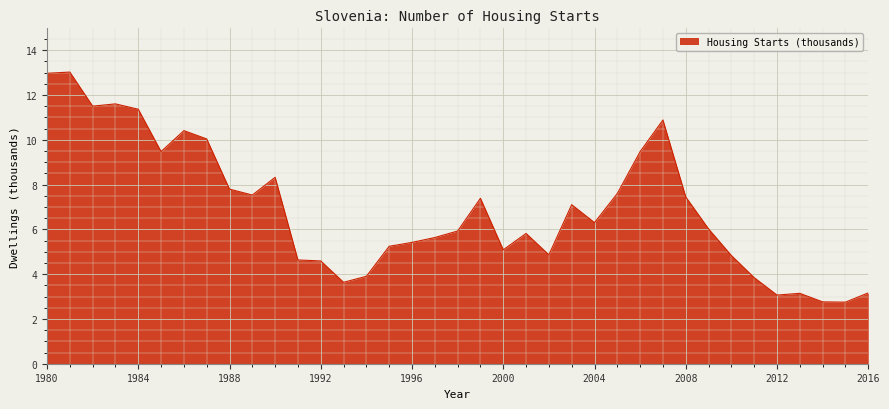

What is the average value?

6.9